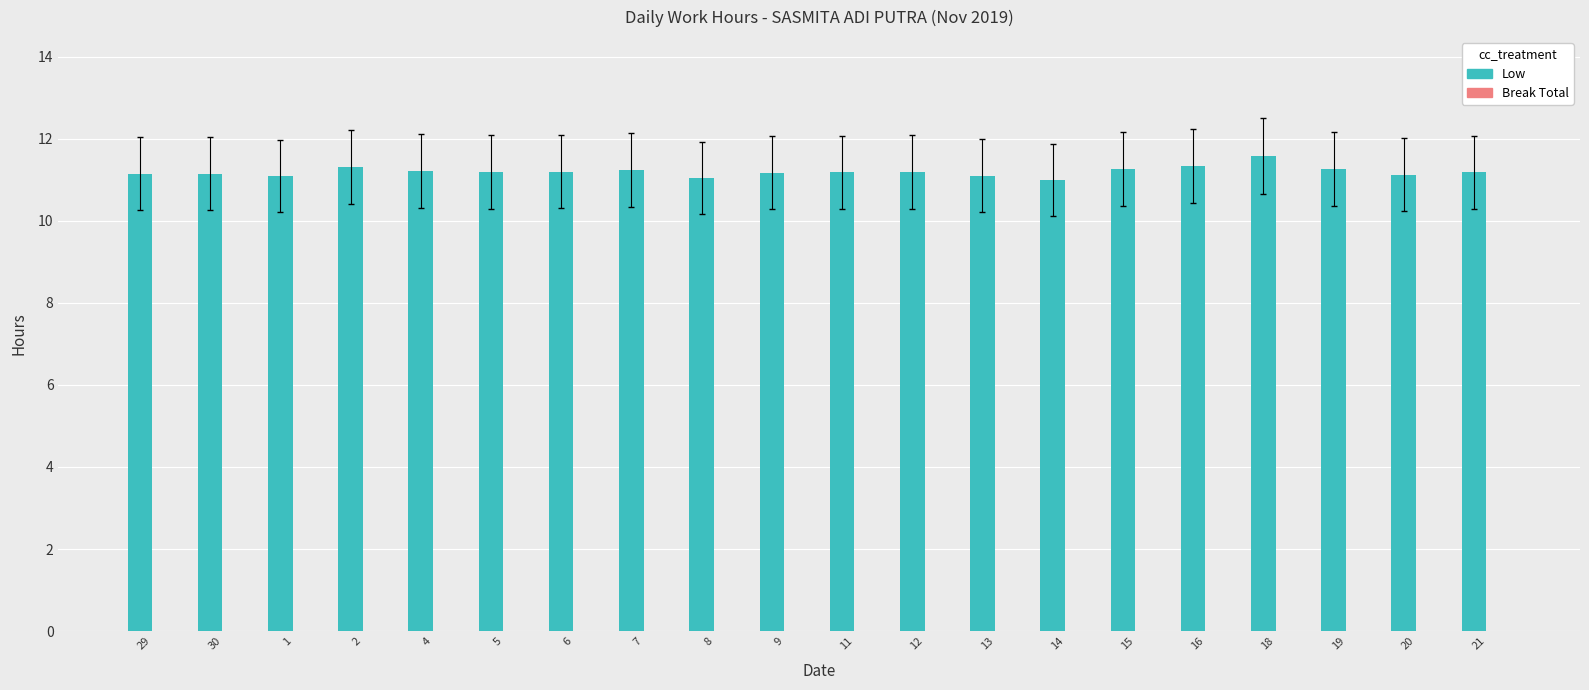

Is it true that the value at 13 is 2.7?

False